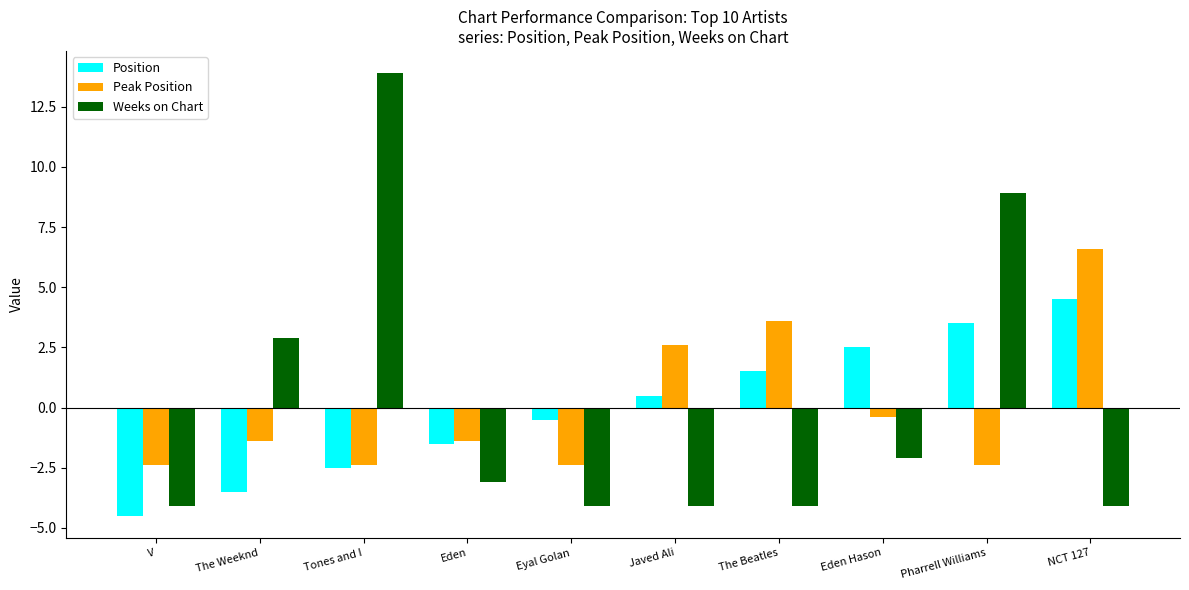

The value of Weeks on Chart at Javed Ali is -4.1. True or false?

True